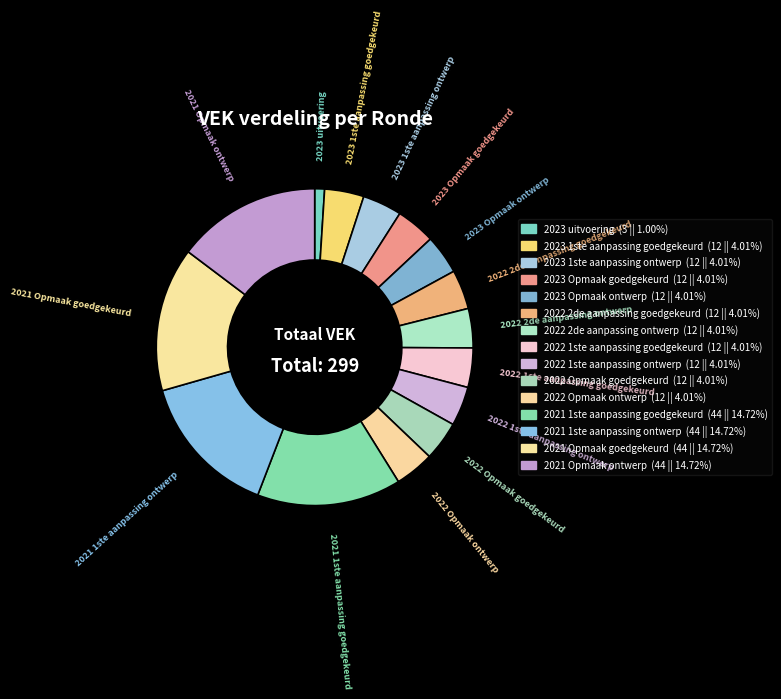

Count the number of slices in the pie.

15